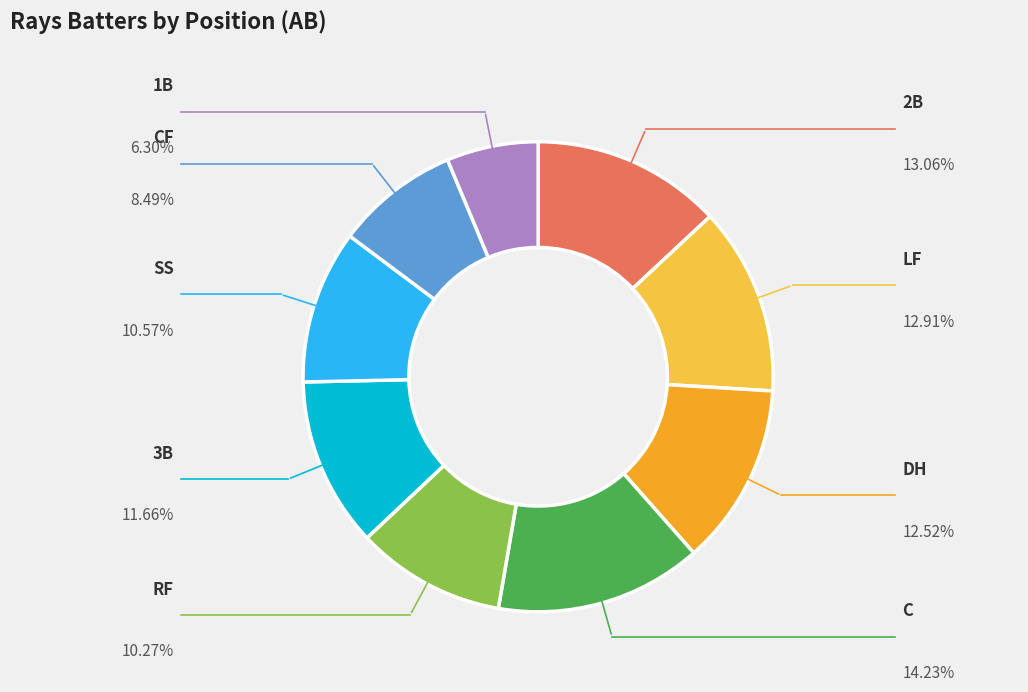

How many slices are in this pie chart?

9